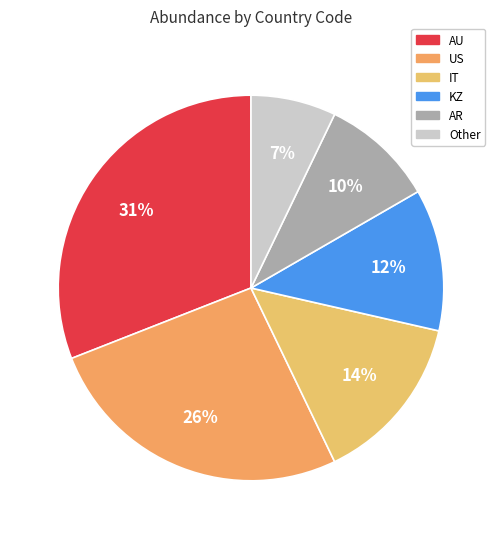

How many slices are in this pie chart?

6